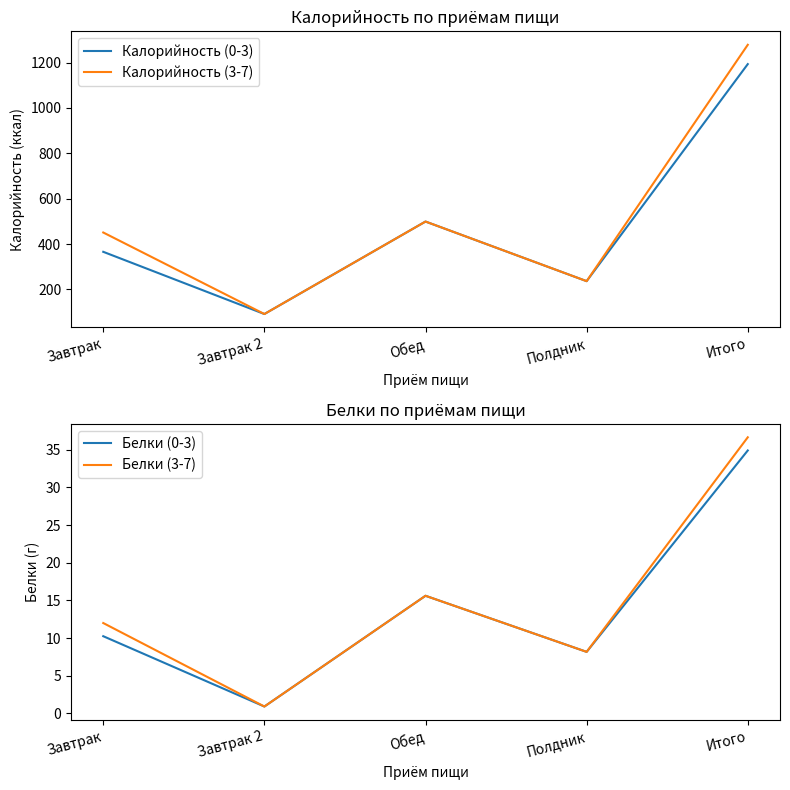

What is the difference between the Калорийность (0-3) values at Завтрак and Обед?

133.4